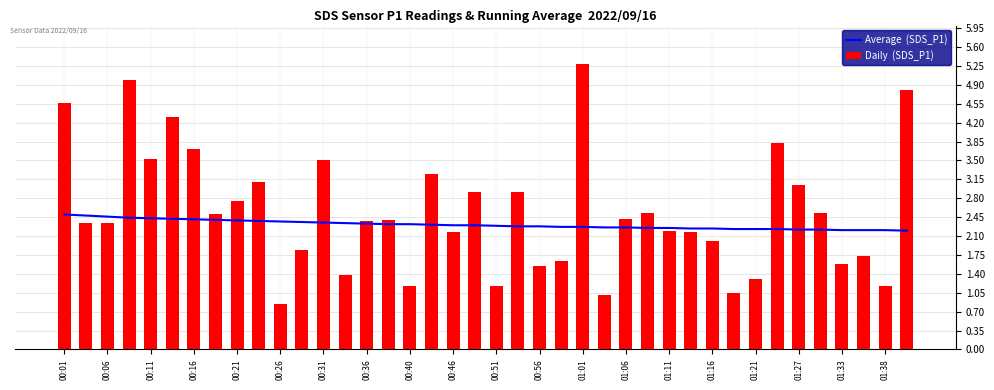

Reading left to right, list all the values displayed in this chart.

Average  (SDS_P1): 2.5	2.5	2.5	2.4	2.4	2.4	2.4	2.4	2.4	2.4	2.4	2.4	2.4	2.3	2.3	2.3	2.3	2.3	2.3	2.3	2.3	2.3	2.3	2.3	2.3	2.3	2.3	2.2	2.2	2.2	2.2	2.2	2.2	2.2	2.2	2.2	2.2	2.2	2.2	2.2
Daily  (SDS_P1): 4.6	2.4	2.4	5.0	3.5	4.3	3.7	2.5	2.8	3.1	0.8	1.9	3.5	1.4	2.4	2.4	1.2	3.2	2.2	2.9	1.2	2.9	1.6	1.6	5.3	1.0	2.4	2.5	2.2	2.2	2.0	1.1	1.3	3.8	3.0	2.5	1.6	1.7	1.2	4.8